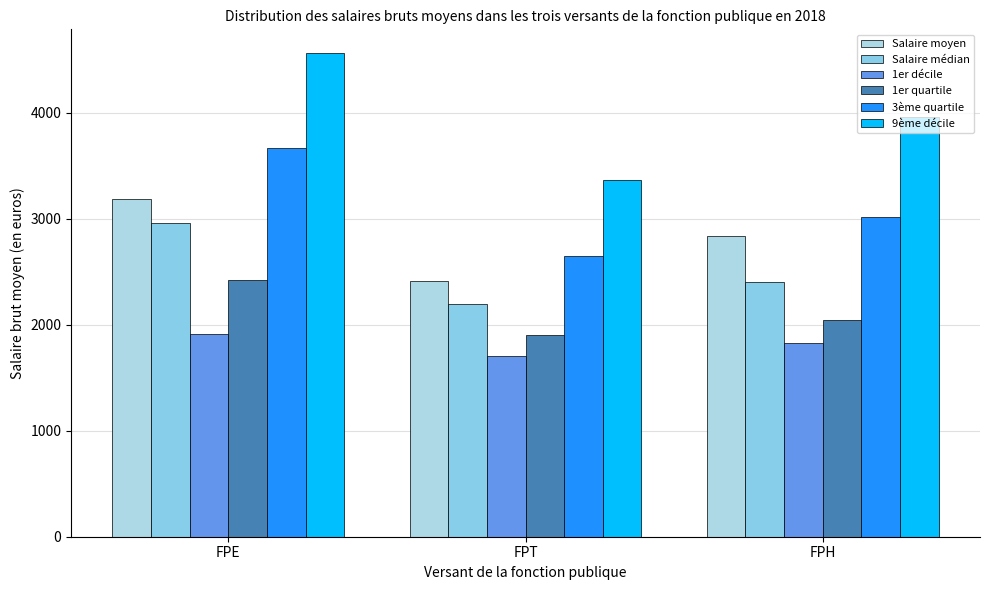

Is it true that 9ème décile equals 7826 at FPE?

False